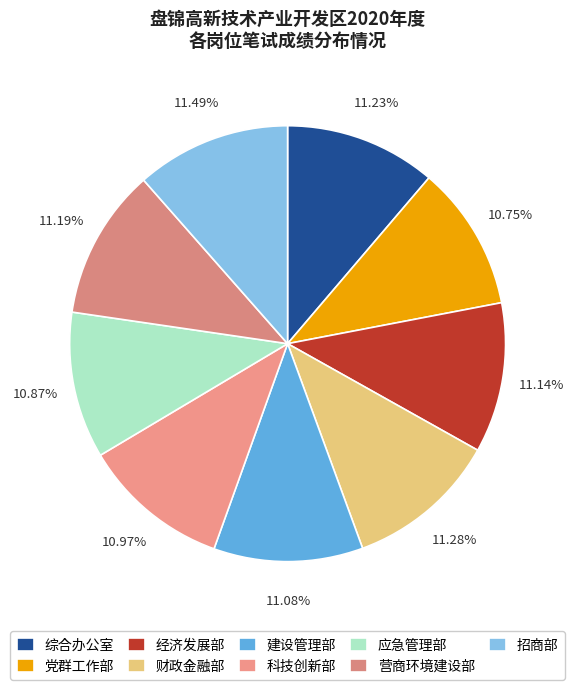

What portion of the pie excludes 建设管理部?

88.9%